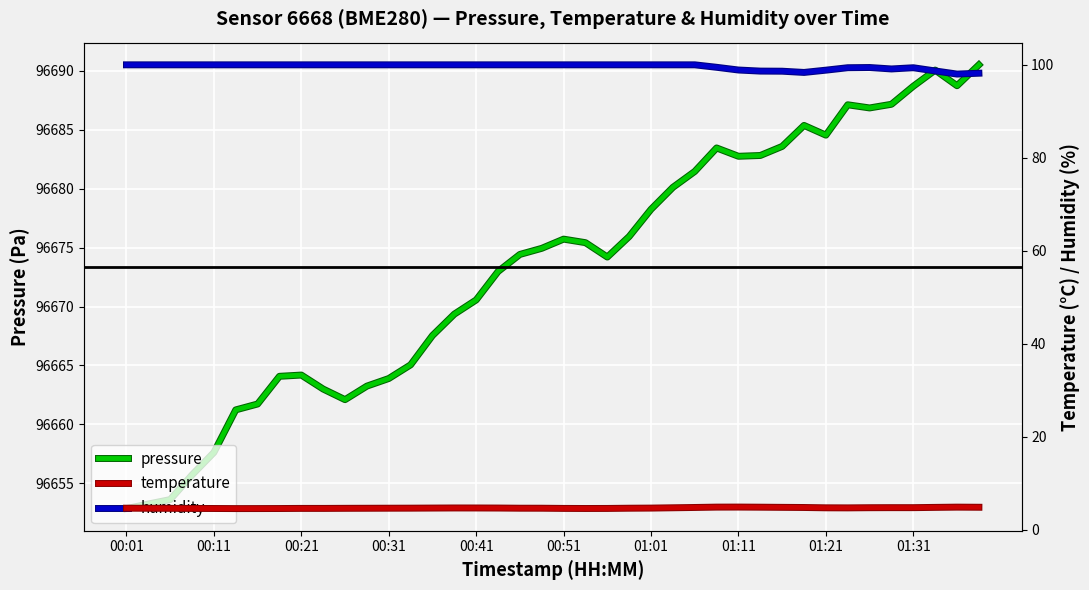

What is the average value of the pressure series?

96673.4